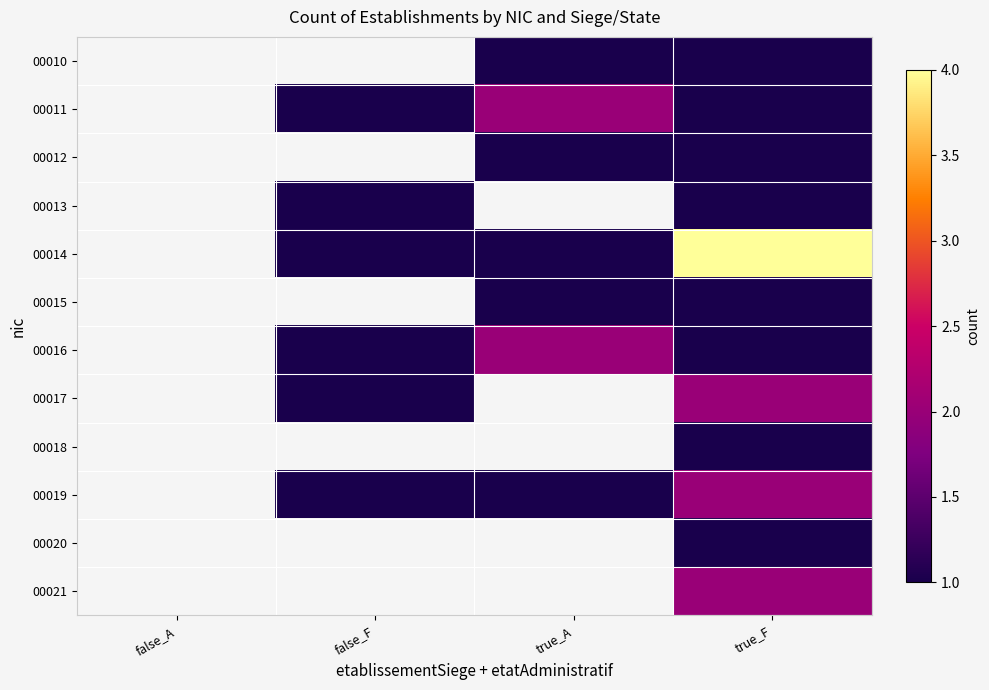

List the labels in order of 00012 value, smallest first.

false_A, false_F, true_A, true_F